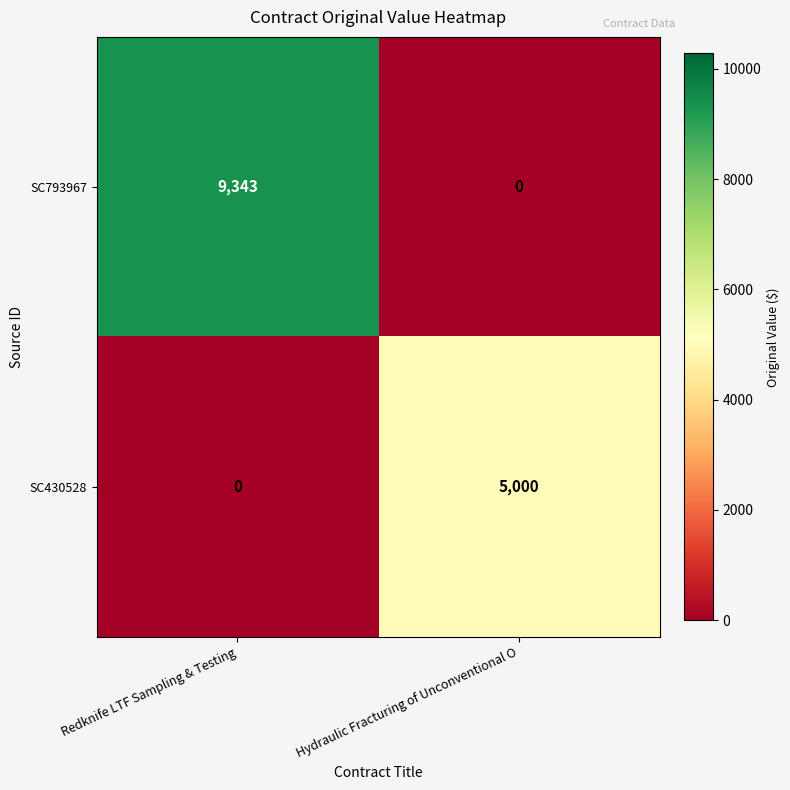

At which label is SC430528 closest to 2500?

Redknife LTF Sampling & Testing